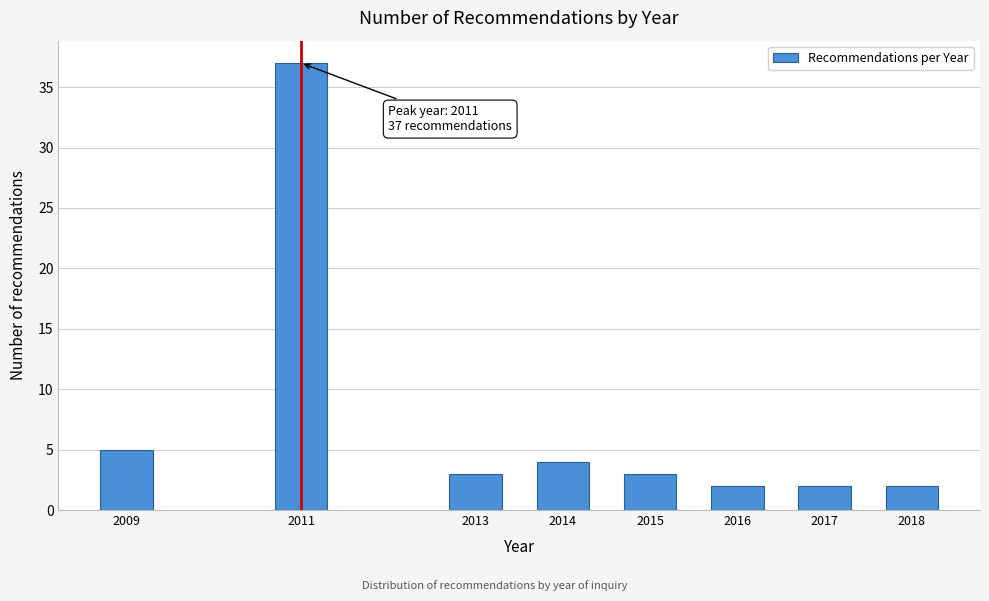

Reading left to right, what are all the values shown in this chart?

5	37	3	4	3	2	2	2